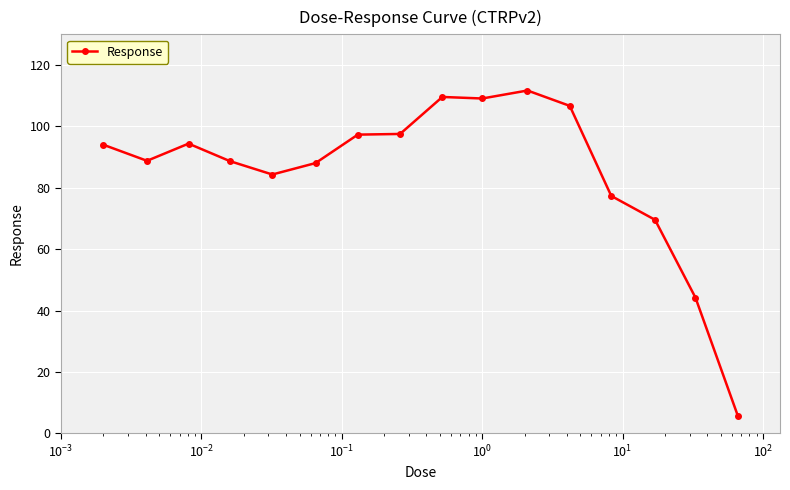

What is the minimum value shown in the chart?

5.8